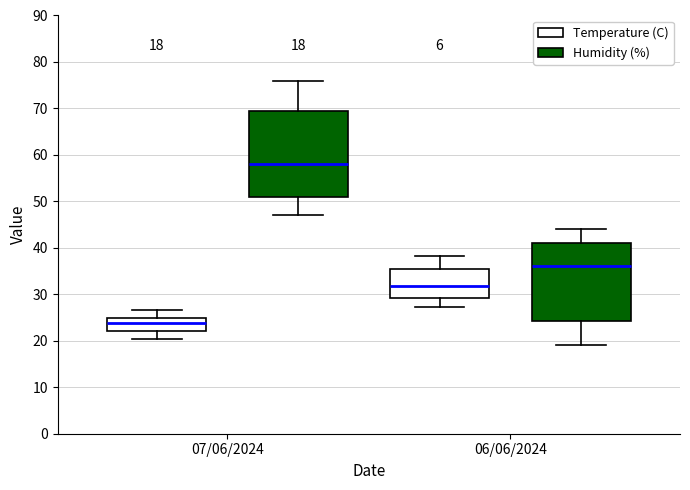

Comparing the boxes themselves (not the whiskers), which one is the tallest?

07/06/2024 (Humidity (%))